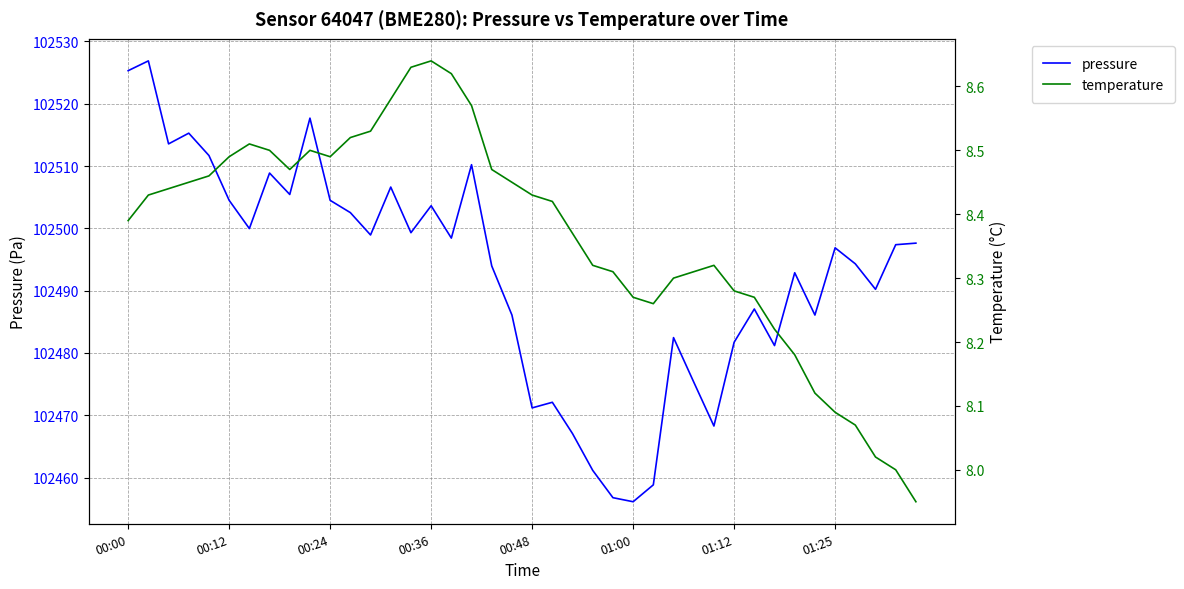

Rank the series by their average value, from lowest to highest.

temperature, pressure